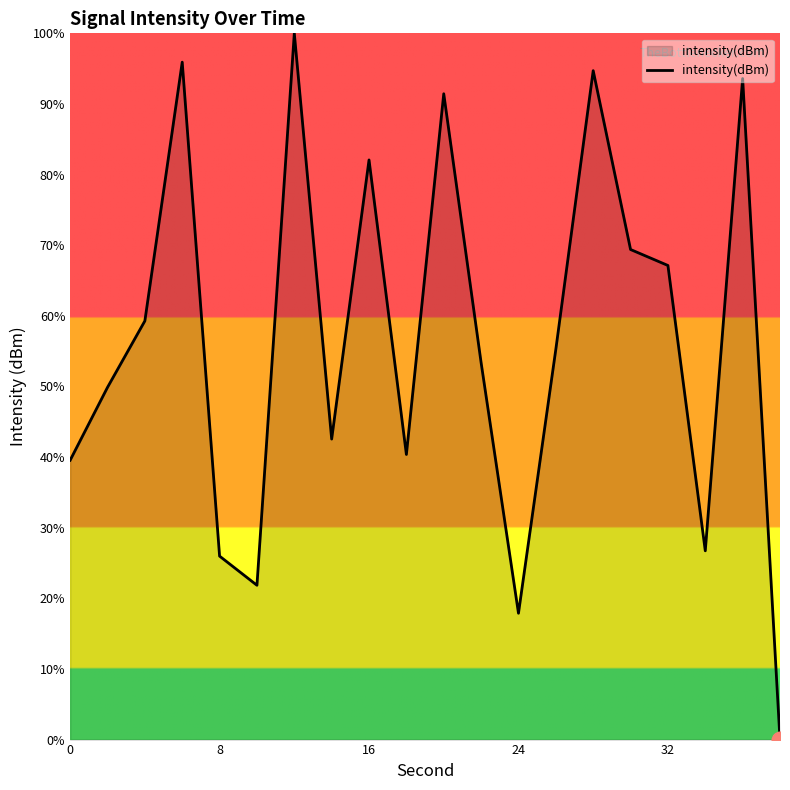

What is the maximum value shown in the chart?

100.0